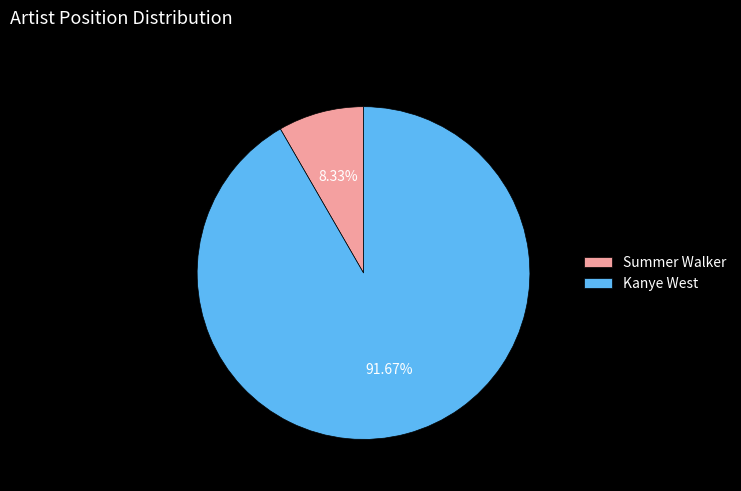

Is the sum of Summer Walker and Kanye West greater than half?

Yes